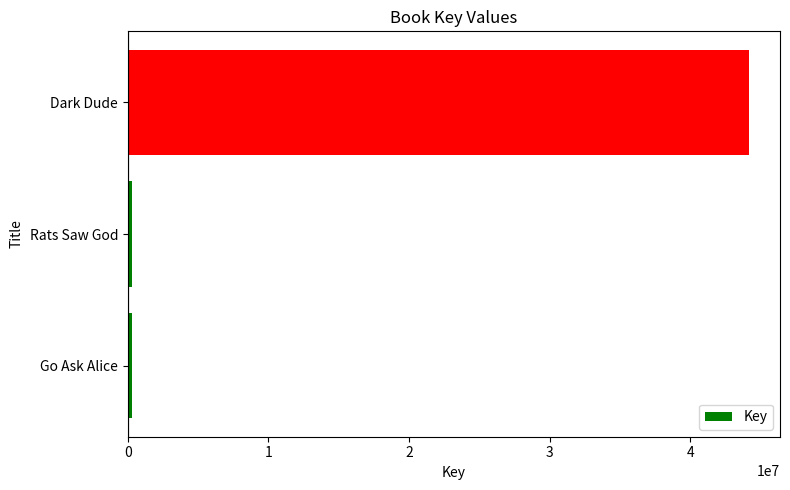

How many data points are less than 335712?

1